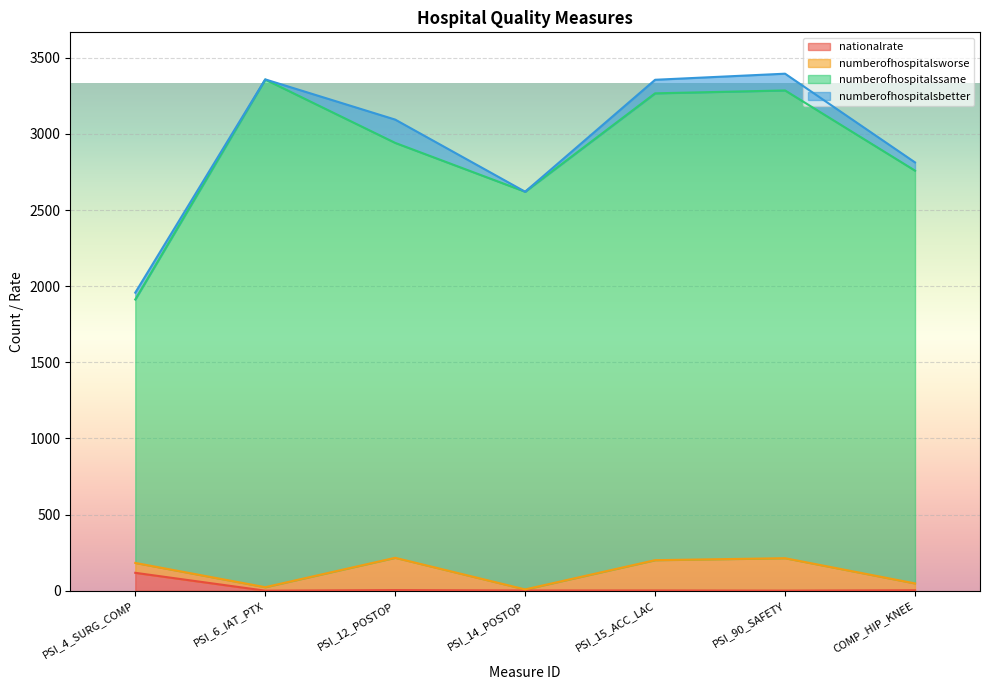

True or false: nationalrate and numberofhospitalssame cross at least once.

False